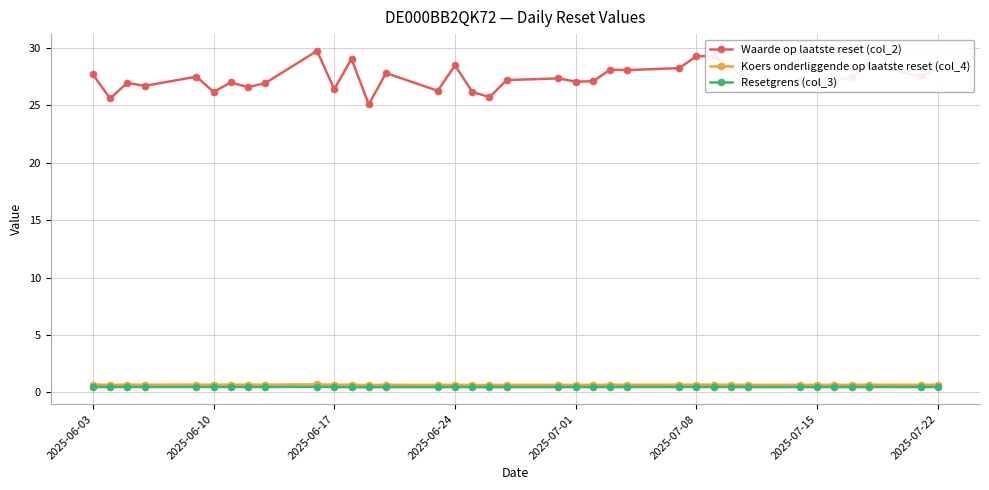

Which series has the largest total across all categories?

Waarde op laatste reset (col_2)